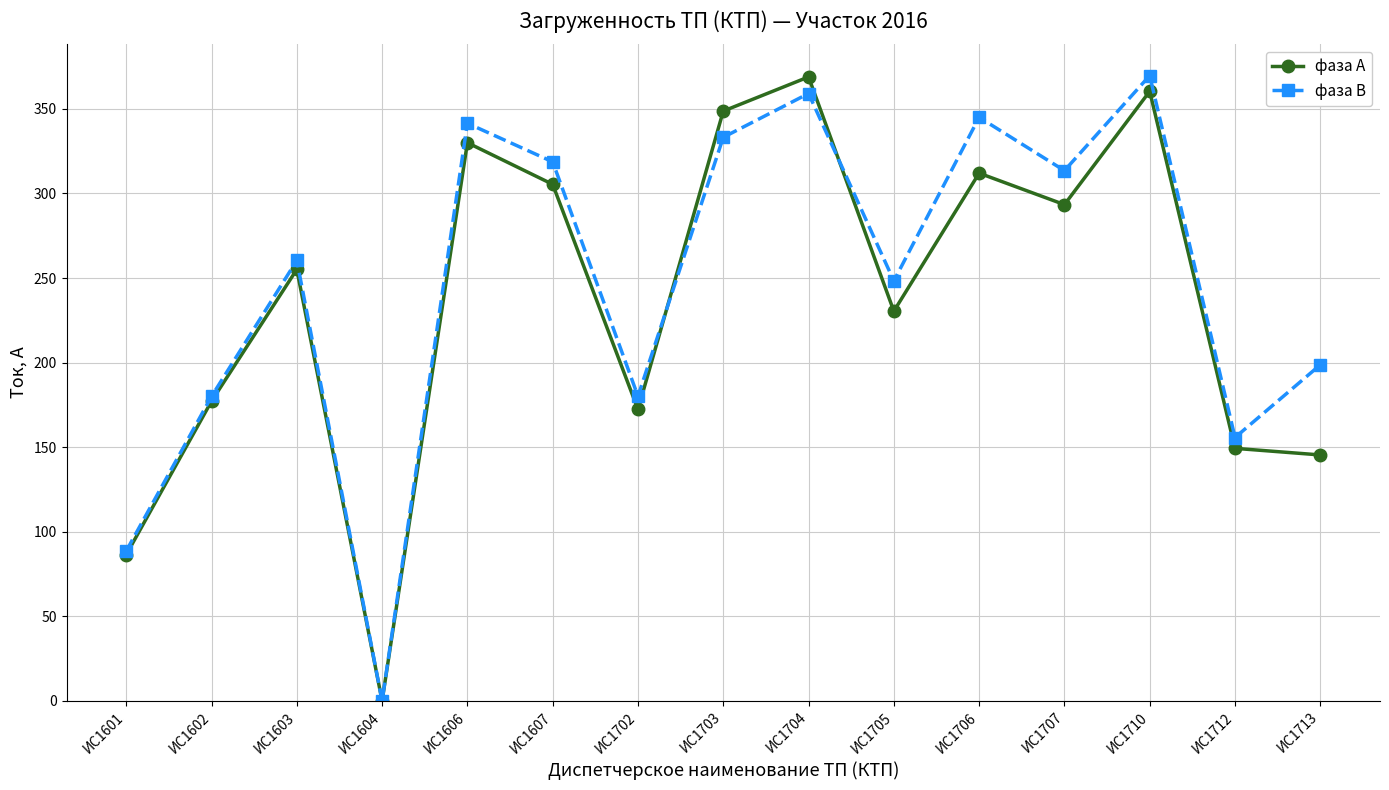

What is the difference between the second highest and second lowest values in the фаза В series?

270.5